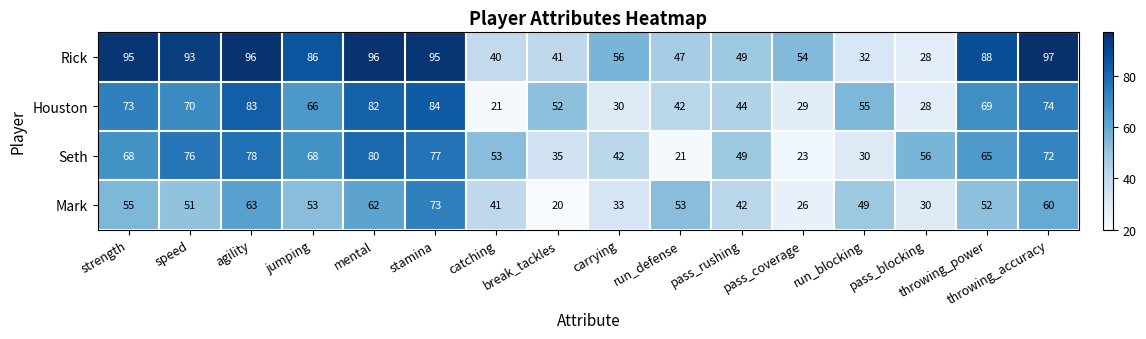

What is the difference between the maximum and minimum values in the Houston series?

63